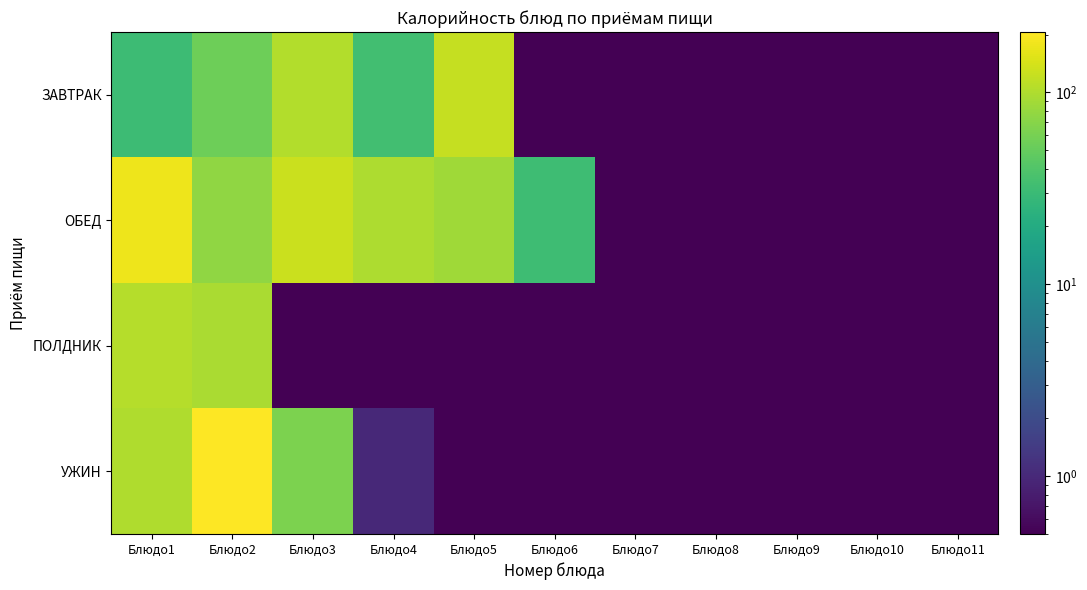

Rank the series at Блюдо7 from lowest to highest value.

ЗАВТРАК, ОБЕД, ПОЛДНИК, УЖИН